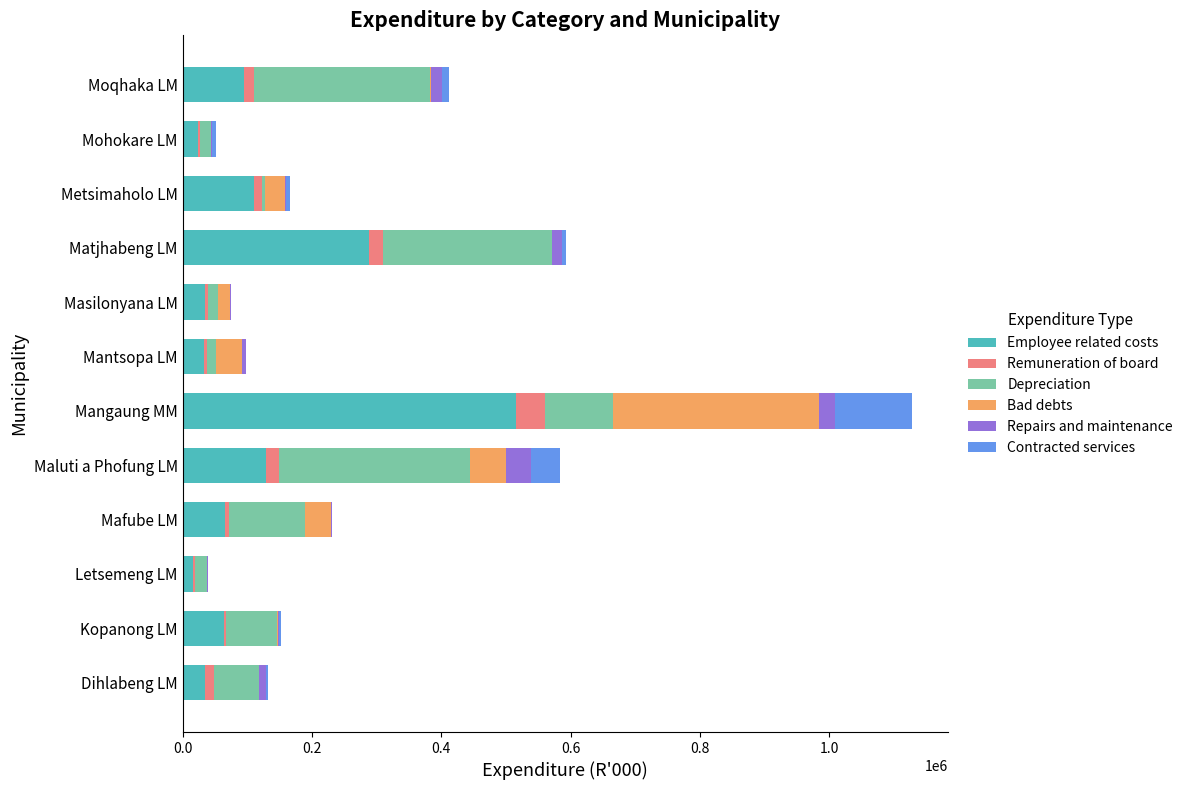

At which category is the sum across all series the highest?

Mangaung MM